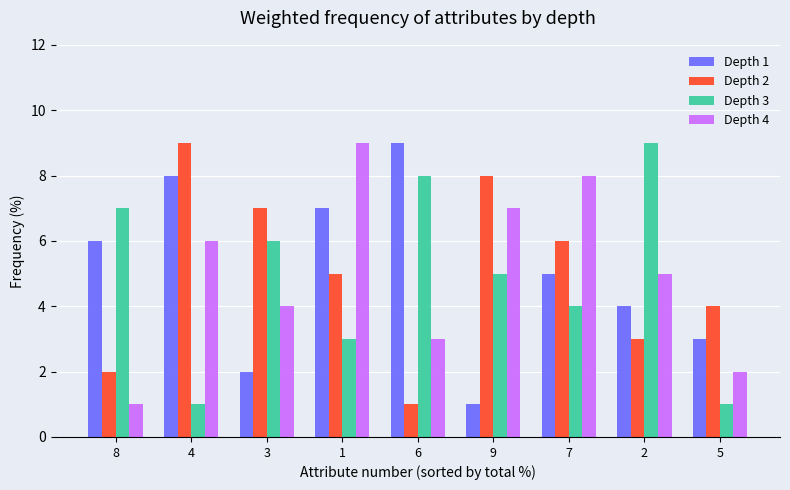

What is the difference between the maximum and minimum values in the Depth 2 series?

8